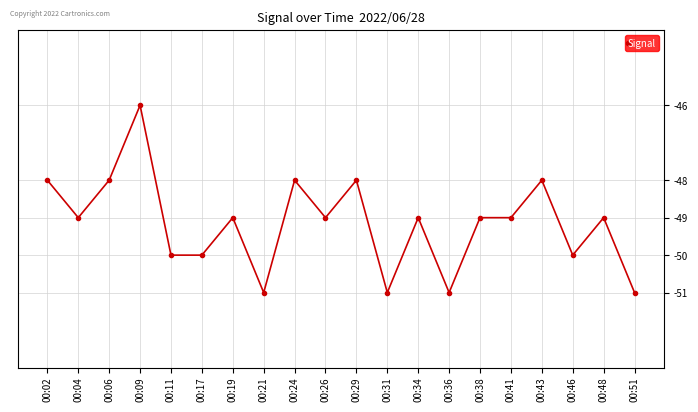

How many distinct data groups are displayed?

1